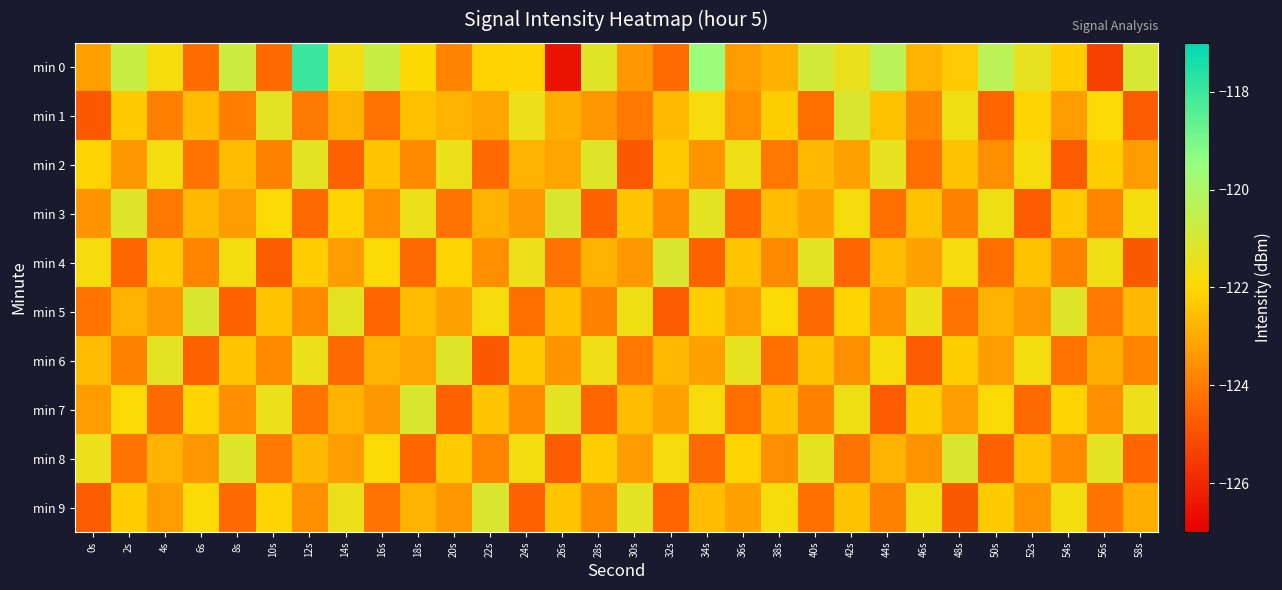

Which label corresponds to the smallest value in the chart?

26s